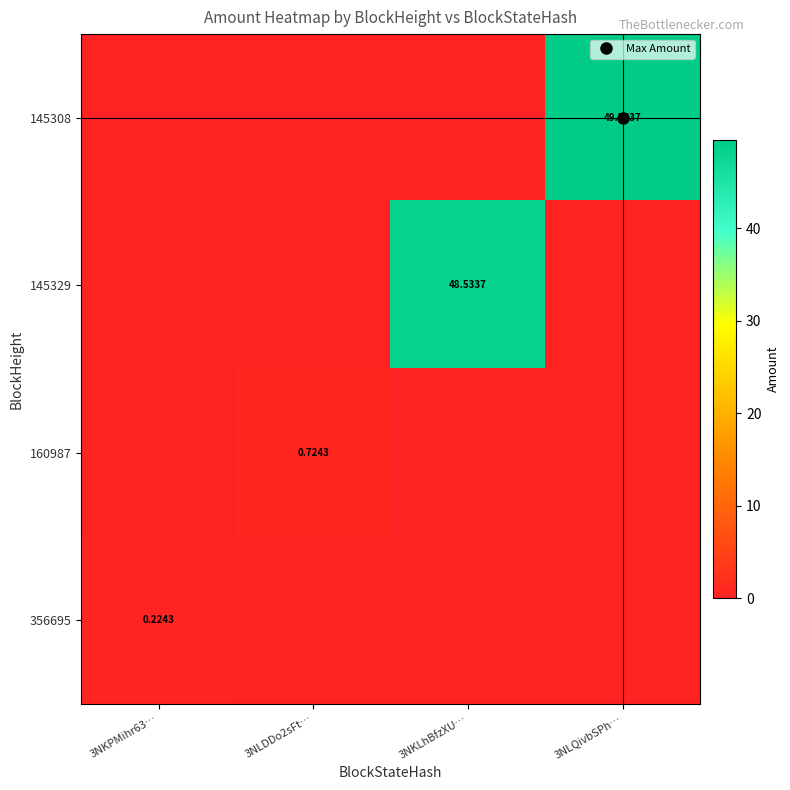

How many categories are shown in the chart?

4